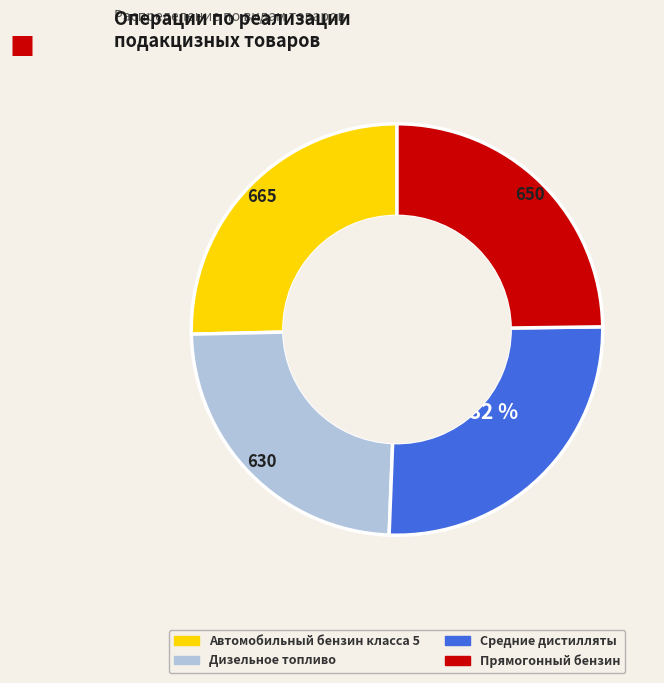

Do Автомобильный бензин класса 5 and Средние дистилляты together represent more than half of the pie?

Yes